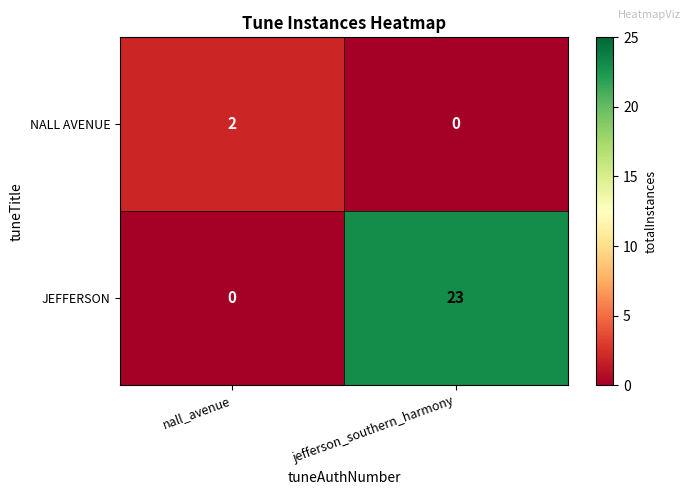

At which category is the sum across all series the highest?

jefferson_southern_harmony